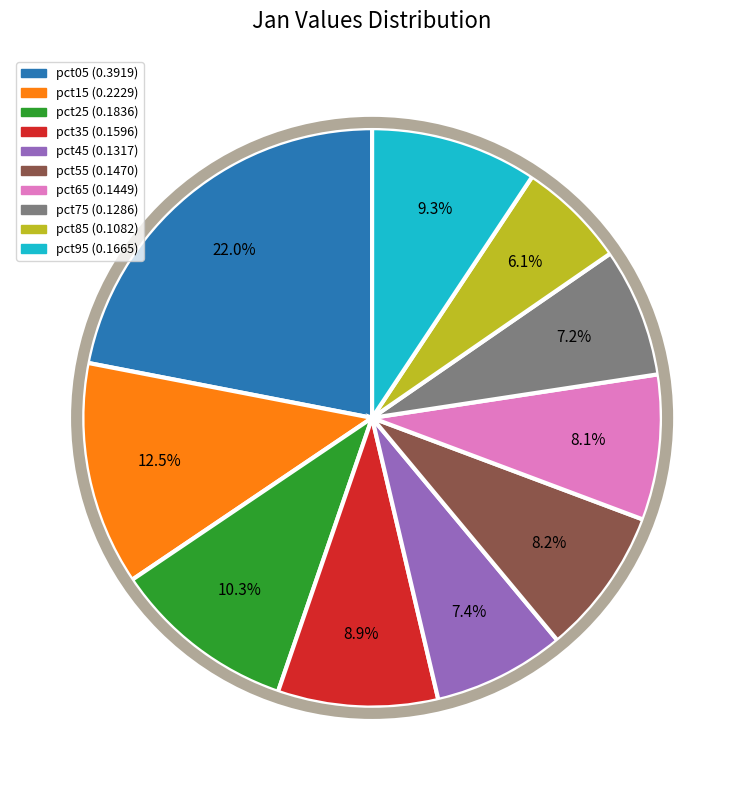

How many segments does this pie chart have?

10